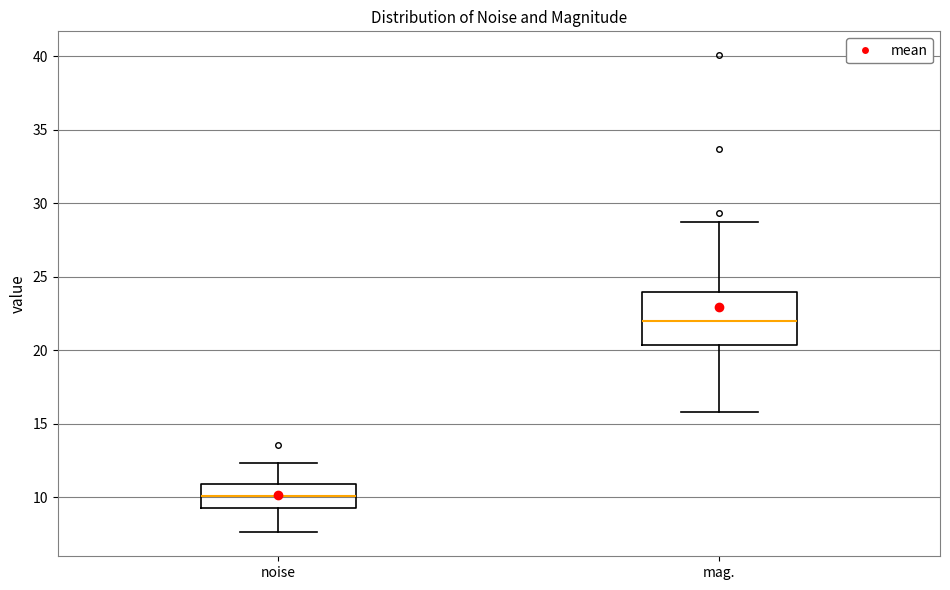

Reading left to right, transcribe this box plot: for each box, give where its median line is, the range the box spans, and where its two whiskers end, as read against the y-axis. The values are not printed on the chart, so give them approximately, as read against the axis.

noise: median 10.0, box 9.5 to 11.0, whiskers 7.5 to 12.5
mag.: median 22.0, box 20.5 to 24.0, whiskers 16.0 to 28.5